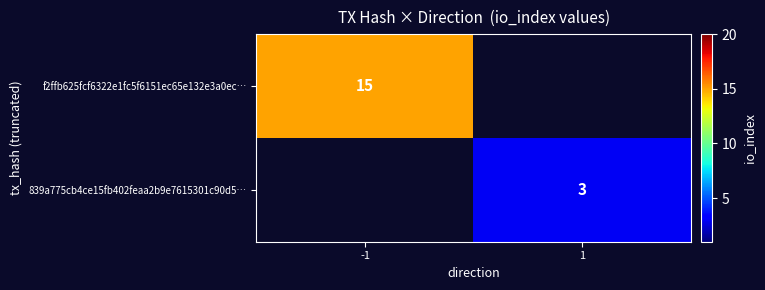

The value of f2ffb625fcf6322e1fc5f6151ec65e132e3a0ec… at -1 is 24. True or false?

False